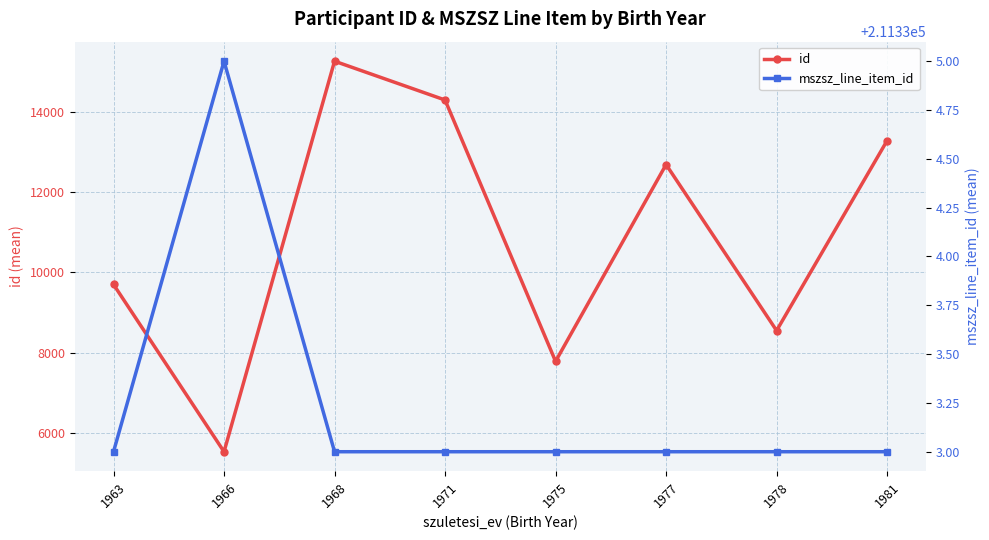

What is the value of the id point at the 4th from the left?

14301